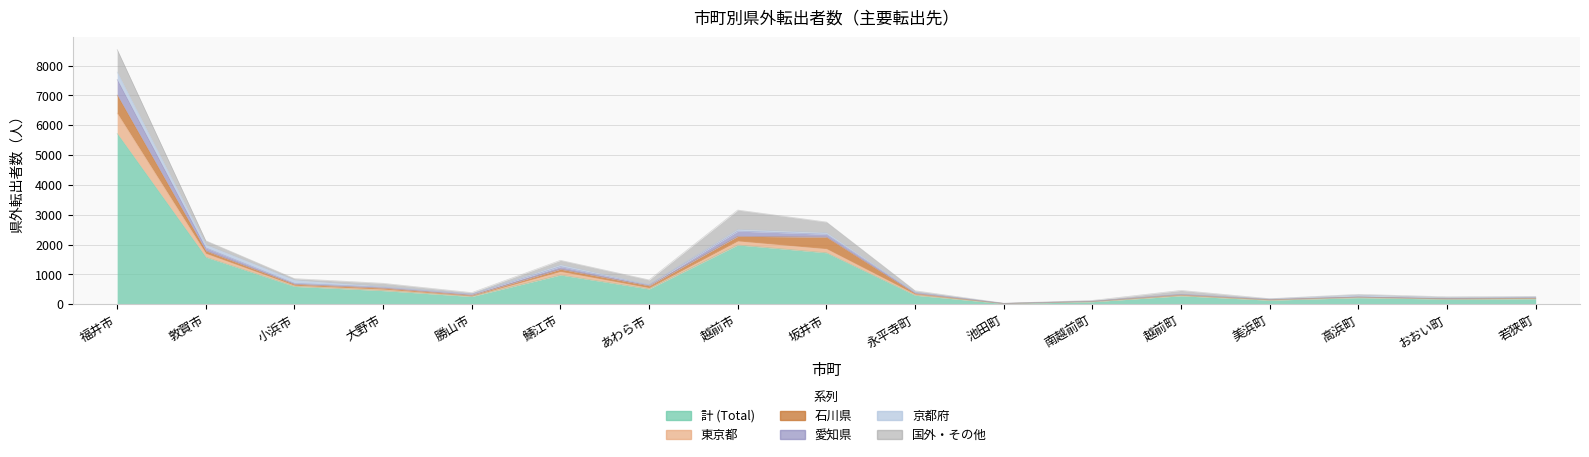

Count the number of categories in the chart.

17